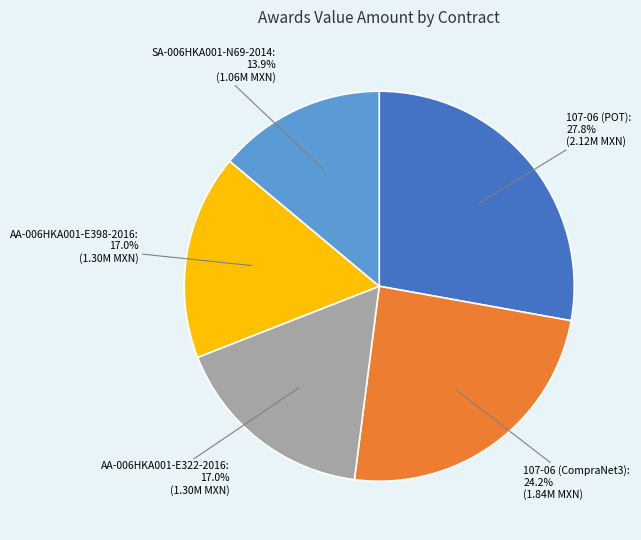

What percentage is the 107-06 (CompraNet3) slice, to the nearest percent?

24%